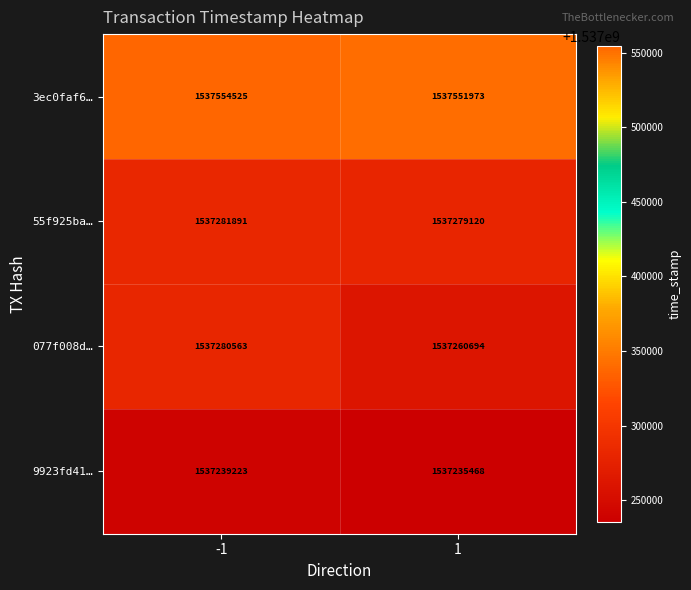

What value does the 3ec0faf6… series have at 1, to the nearest 10?

1537551970